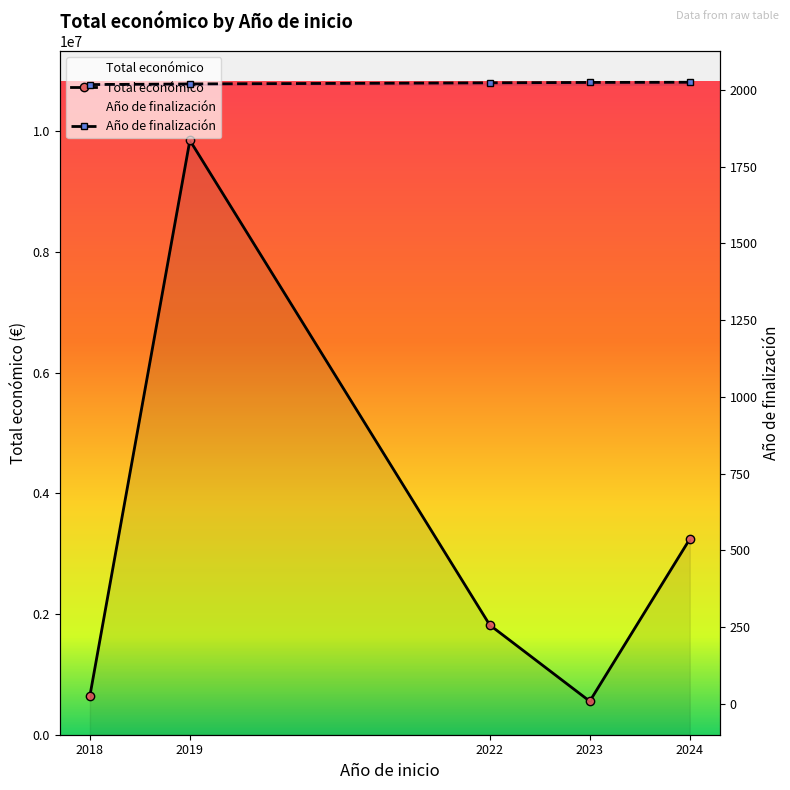

What is the difference between the Total económico values at 2019 and 2022?

8030583.0